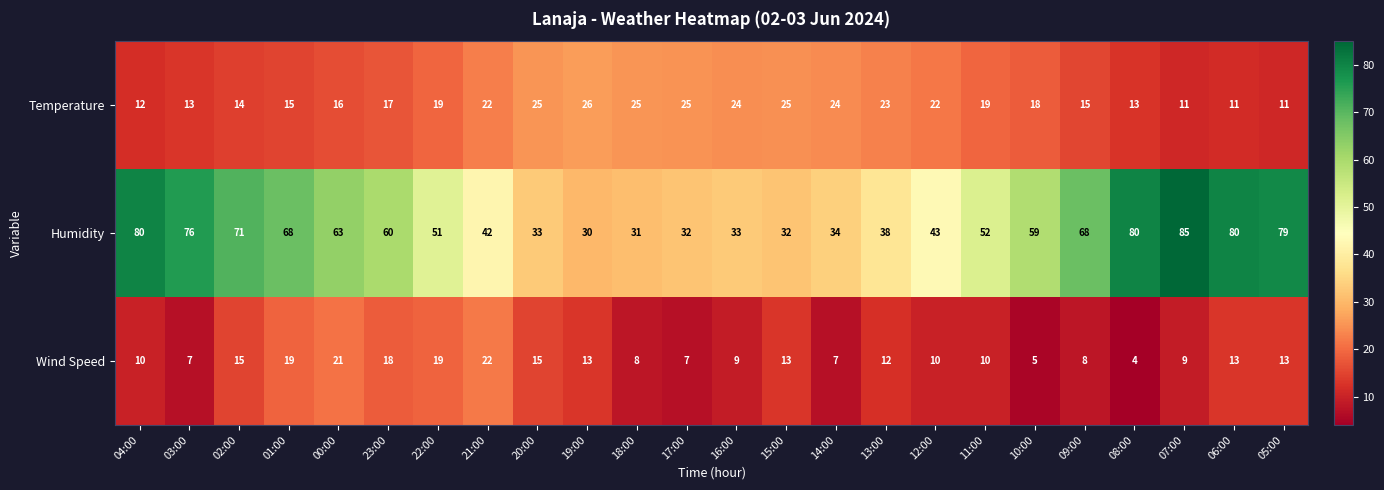

What is the sum of all Wind Speed values?

287